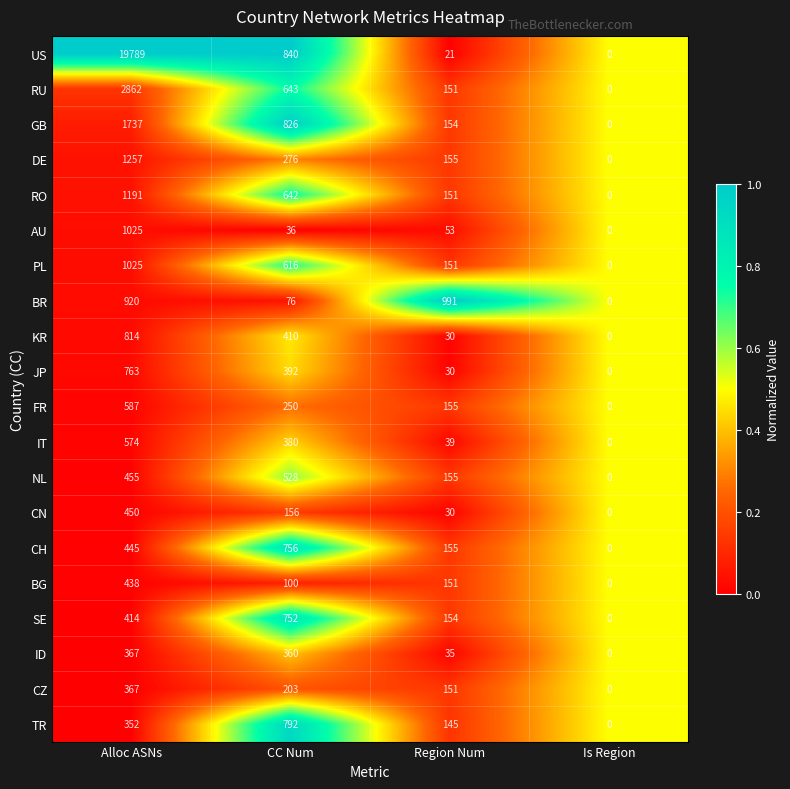

Where does the GB series first go above 826?

Alloc ASNs